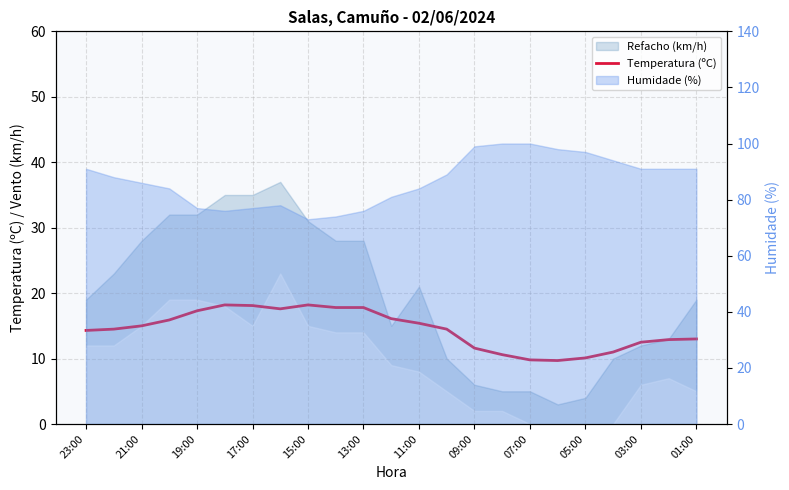

What is the difference between the maximum and second lowest values?

8.4